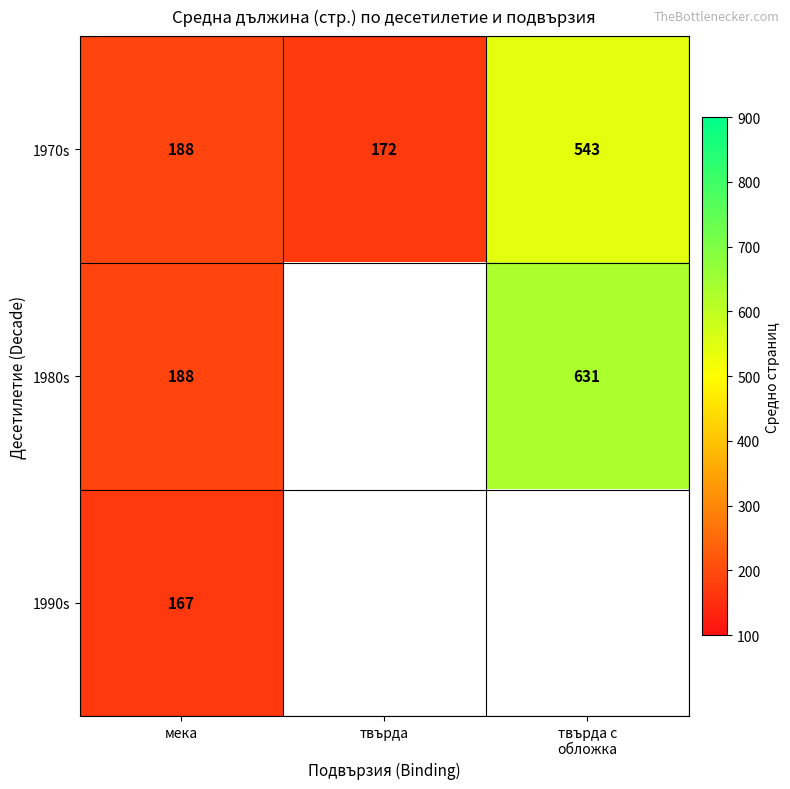

Count the number of data series in this chart.

3